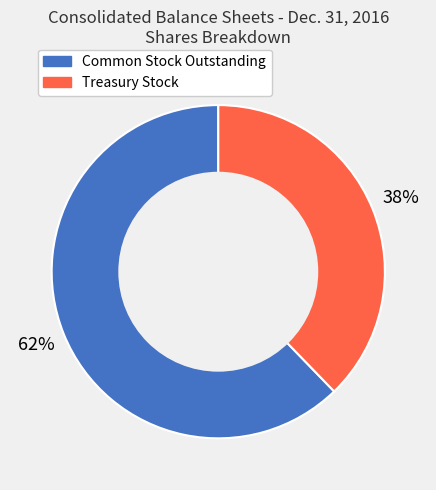

To the nearest percent, what is the average slice percentage?

50%